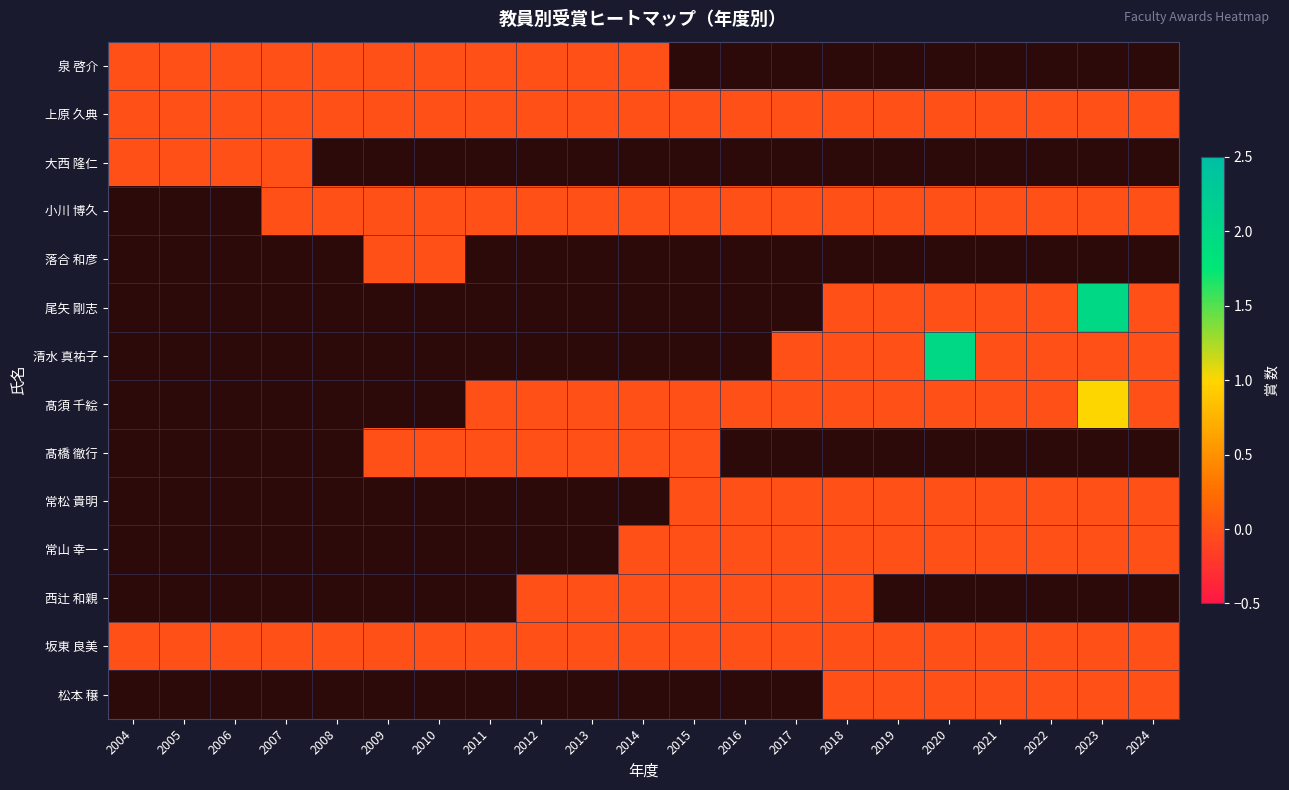

Where is 上原 久典 nearest to the value 0?

2004